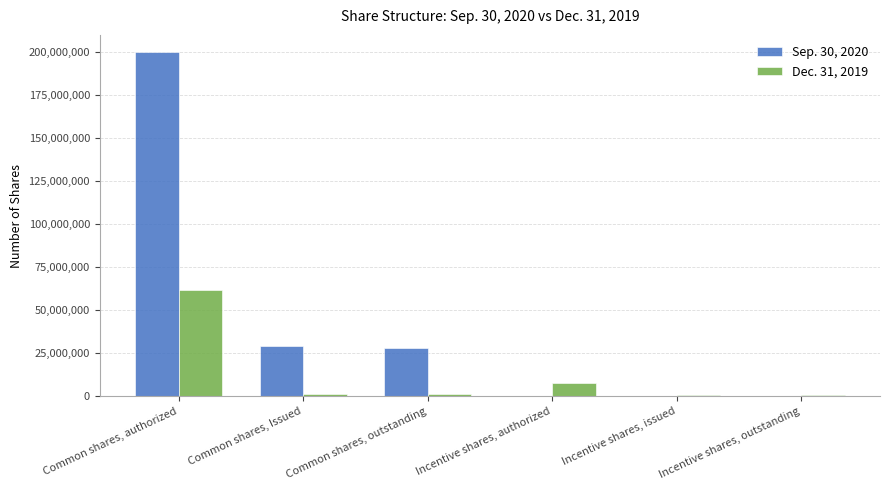

At which category is the sum across all series the highest?

Common shares, authorized